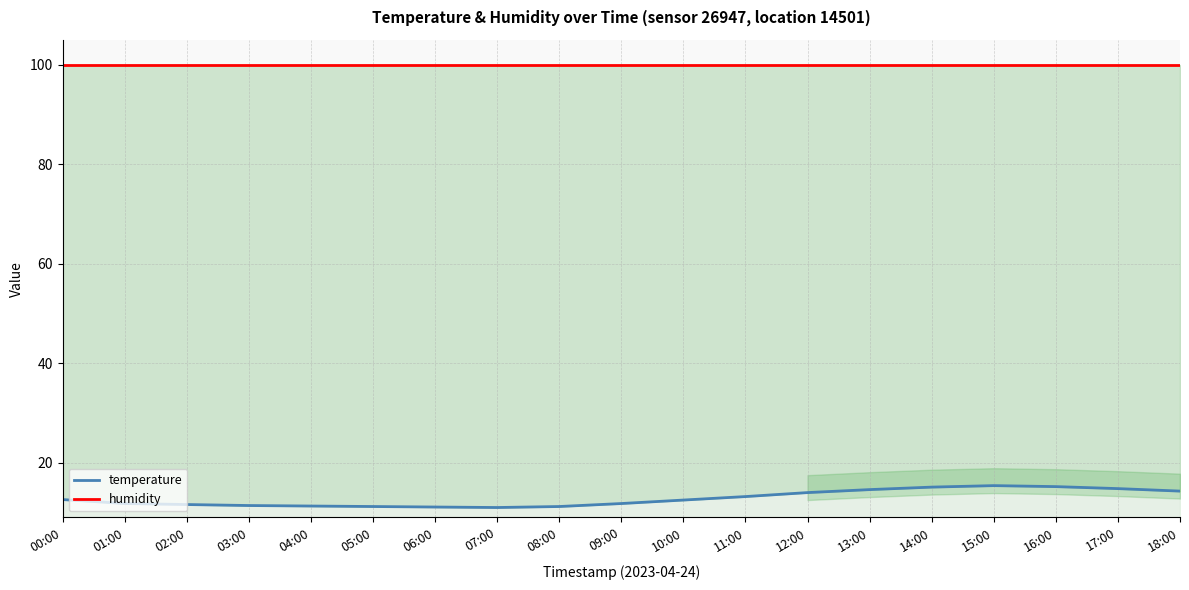

Where does the temperature series first go above 12?

00:00